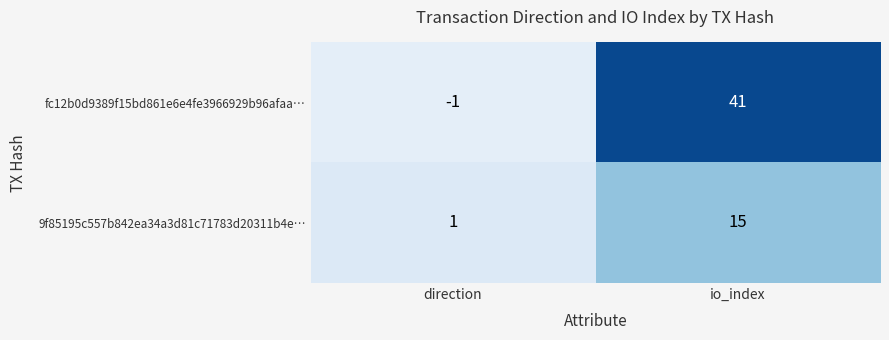

How many data points does each series have?

2